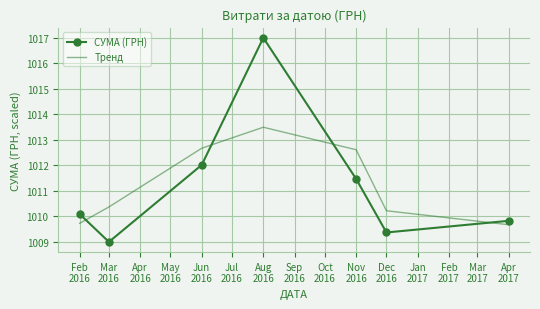

What is the difference between the second highest and minimum values in the СУМА (ГРН) series?

3.0